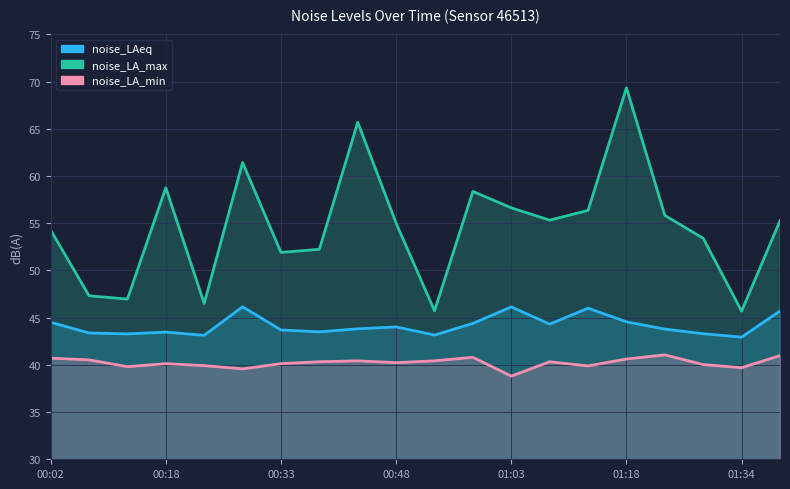

What is the total value across all series at 01:18?

154.5